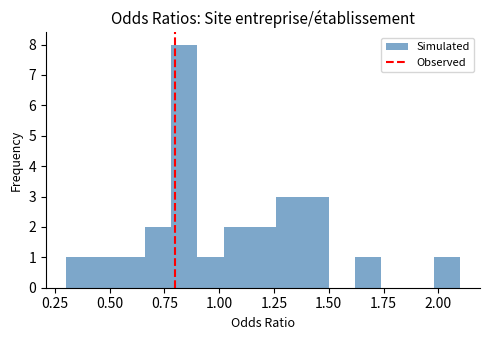

Around what value on the x-axis is the tallest bar? Give the approximate position of its centre, as read against the axis.

0.85